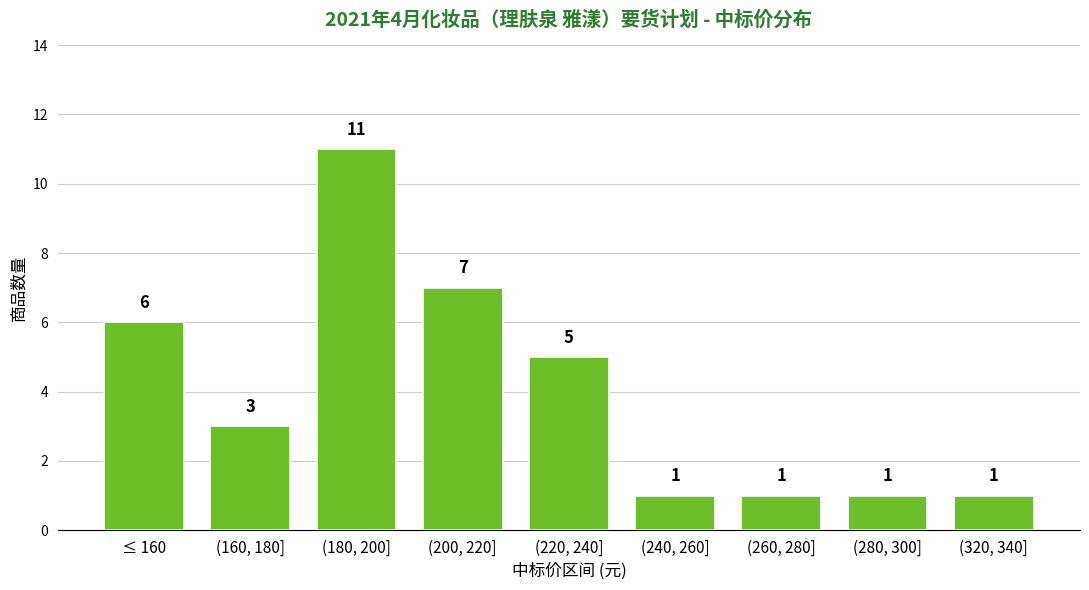

Reading right to left, list all the values displayed in this chart.

(320, 340]=1	(280, 300]=1	(260, 280]=1	(240, 260]=1	(220, 240]=5	(200, 220]=7	(180, 200]=11	(160, 180]=3	≤ 160=6